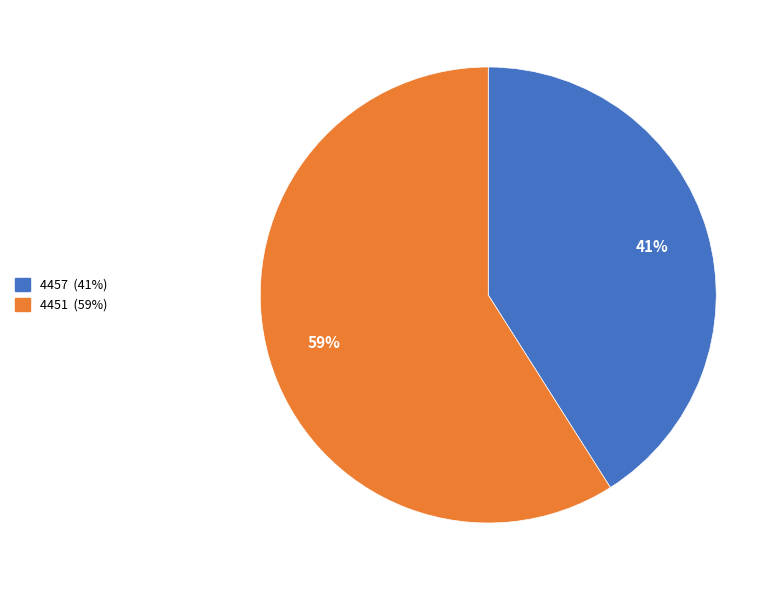

Rank the categories by value from highest to lowest.

4451, 4457